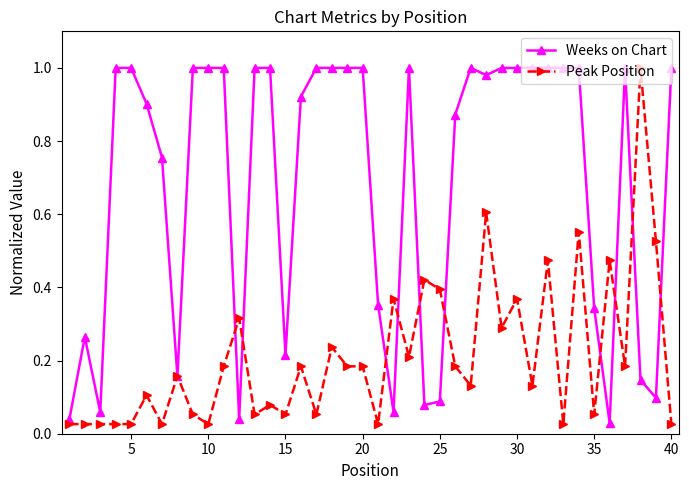

List the series in order of their overall mean, highest first.

Weeks on Chart, Peak Position